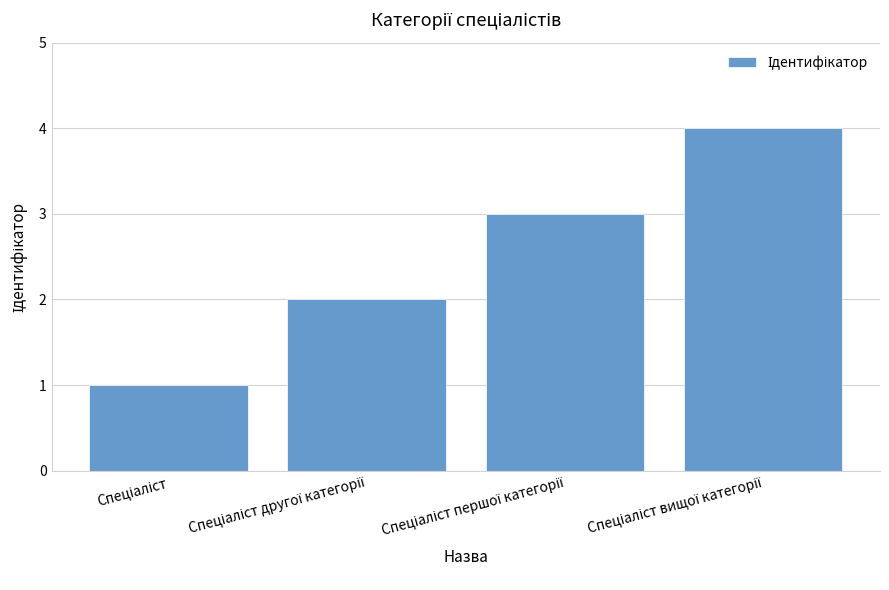

Count the number of data series in this chart.

1